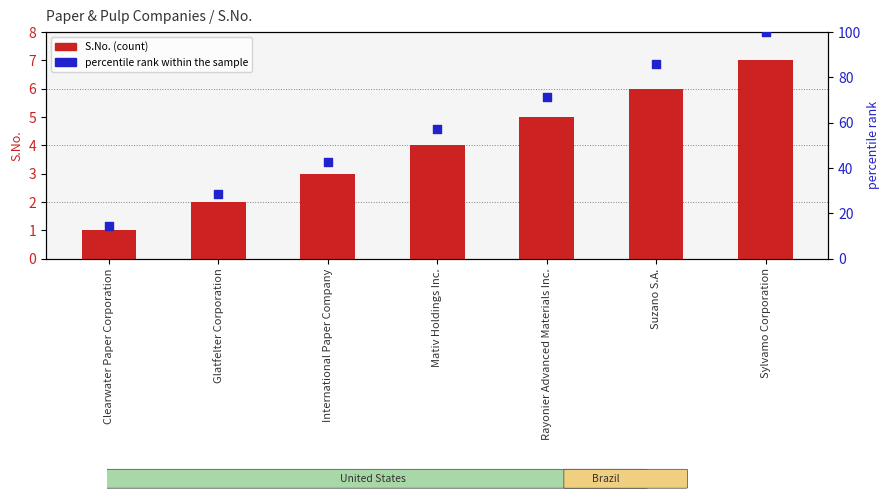

Which series reaches the minimum Y coordinate?

S.No. (count)